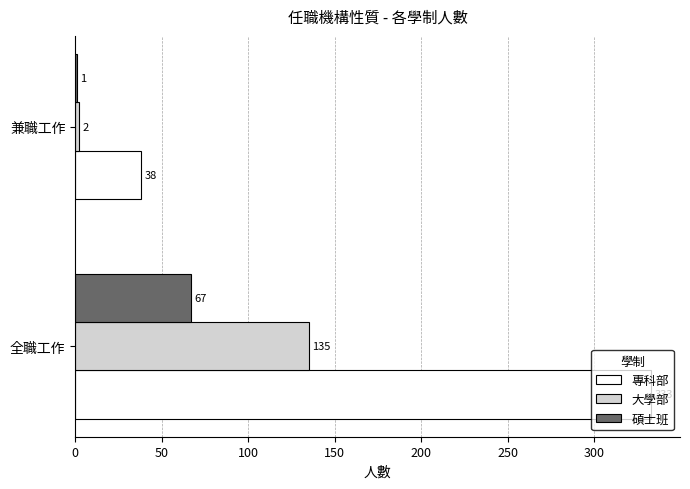

Which series changed the most between 全職工作 and 兼職工作?

專科部